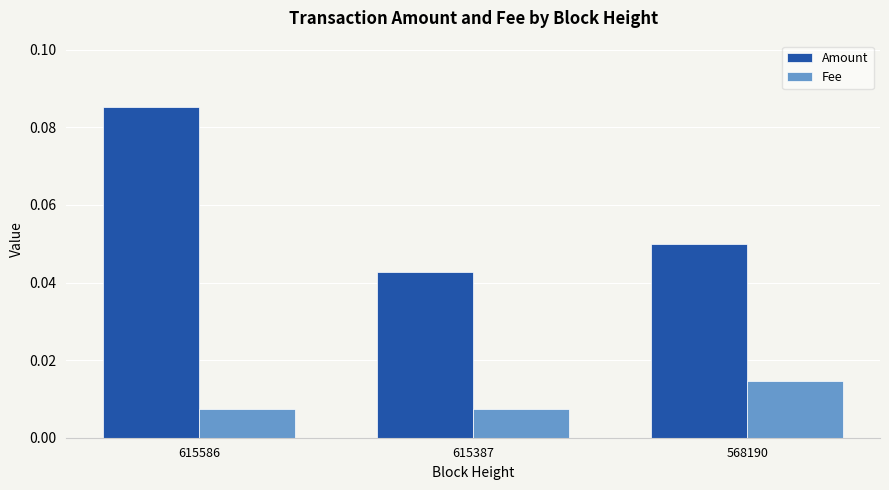

Which series has the largest range (max minus min)?

Amount